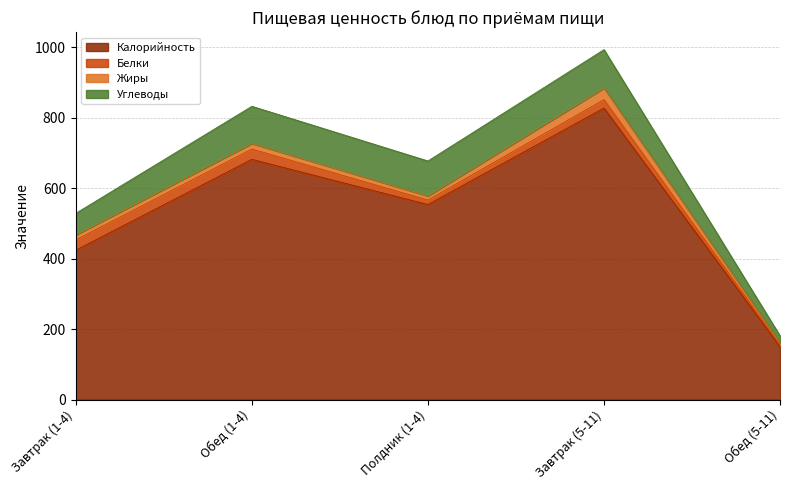

True or false: Жиры has more than 0 interior local peaks.

True